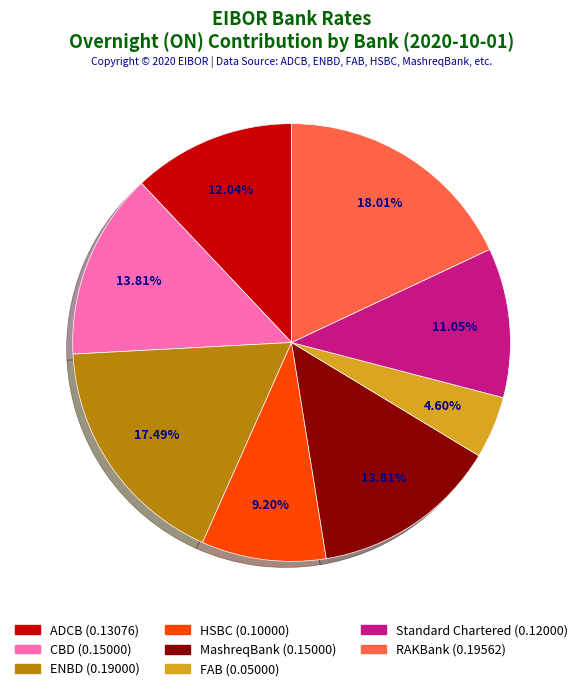

Which slice is the smallest?

FAB